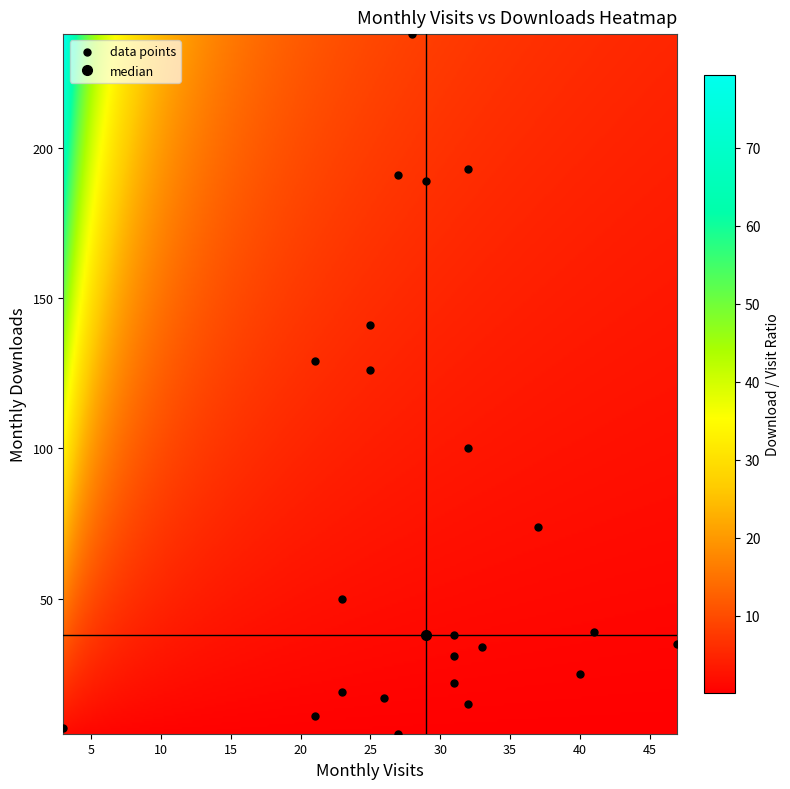

What Y value in the scatter plot is closest to 121?

126